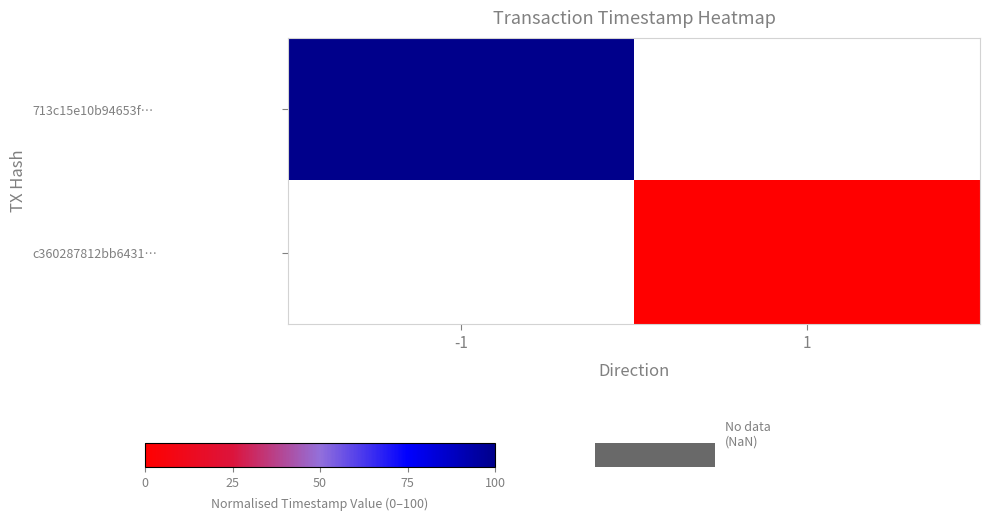

Which series has the widest spread of values?

713c15e10b94653f…